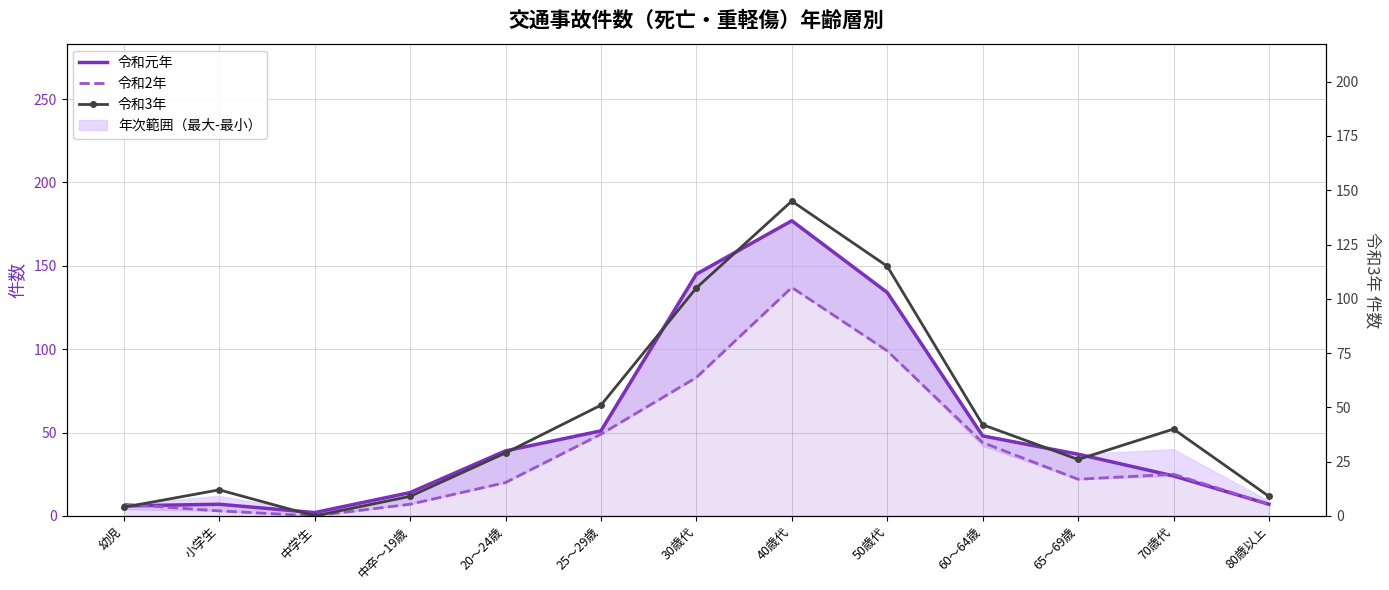

What are all the series names shown in the legend?

令和元年, 令和2年, 令和3年